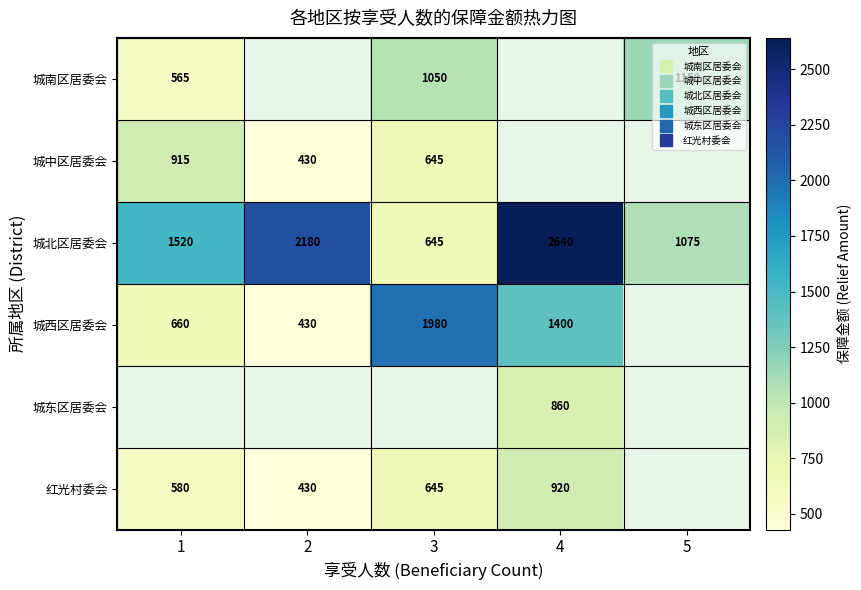

True or false: 城南区居委会 has a value of -564 at 2.

False